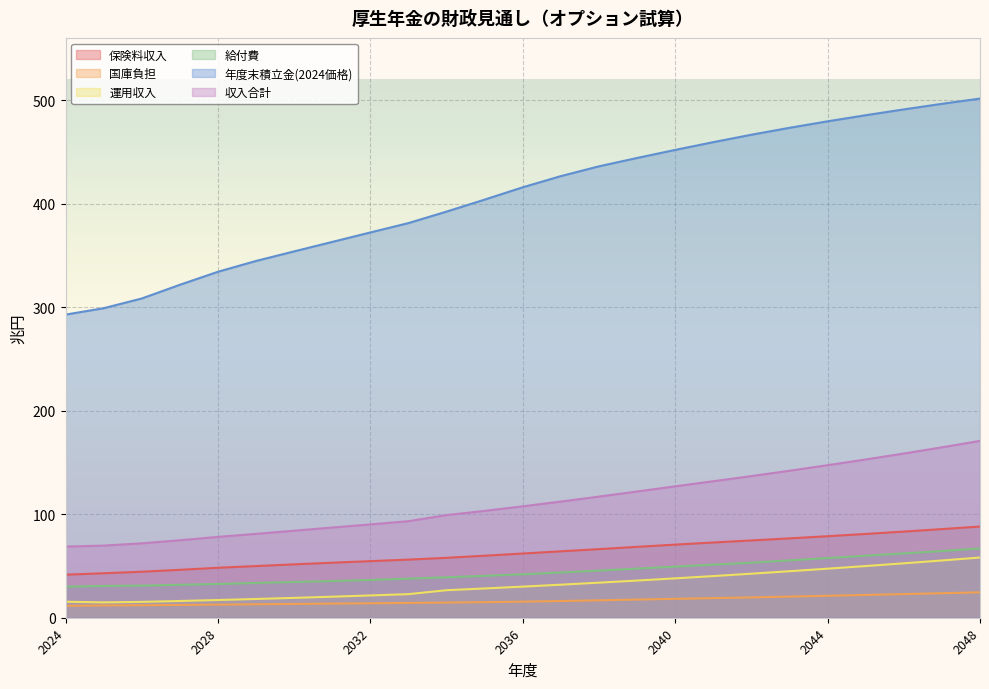

What is the difference between the maximum and minimum values in the 収入合計 series?

102.1